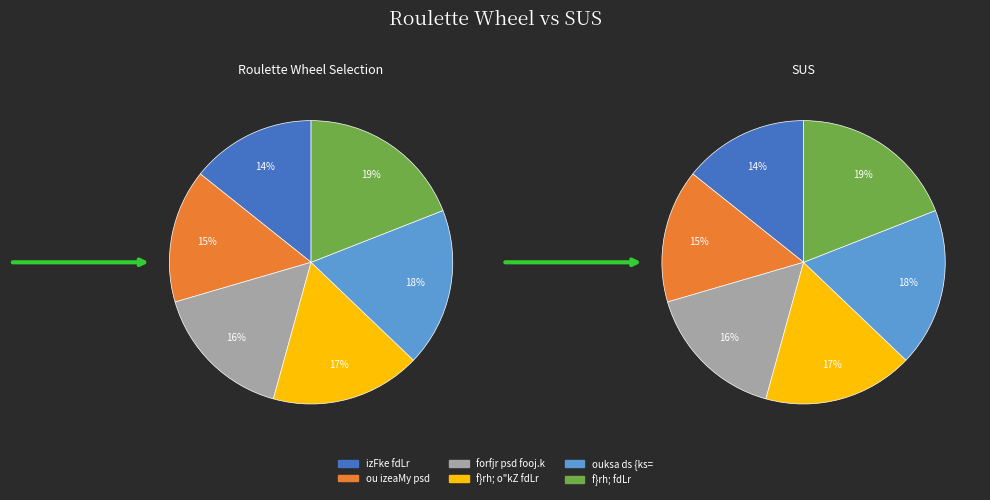

What percentage is NOT represented by f}rh; fdLr?

81.0%